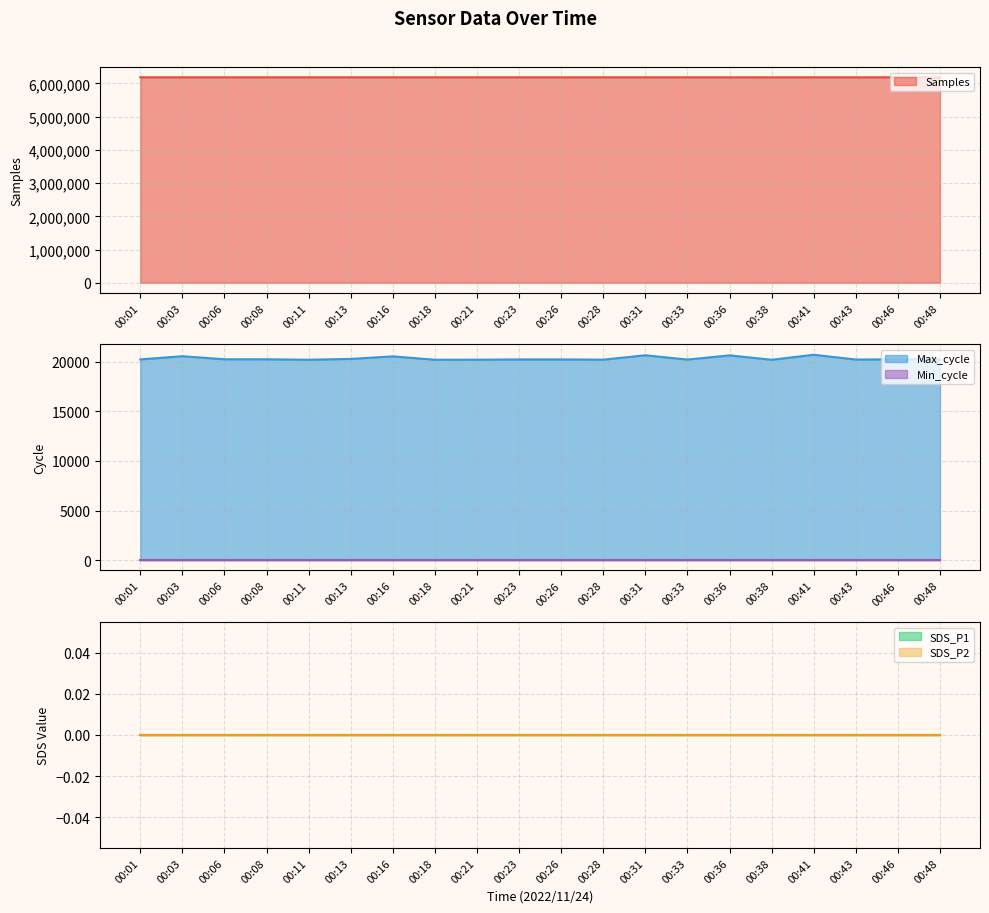

Reading left to right, extract all data points from this chart.

Samples: 6187085	6186589	6186701	6186562	6187337	6187151	6186953	6186781	6186768	6187358	6186145	6186738	6187166	6186539	6186504	6186109	6187199	6186395	6186776	6186370
Max_cycle: 20211	20535	20226	20226	20179	20262	20519	20179	20183	20211	20211	20188	20628	20196	20620	20176	20681	20199	20223	20214
SDS_P1: 0	0	0	0	0	0	0	0	0	0	0	0	0	0	0	0	0	0	0	0
SDS_P2: 0	0	0	0	0	0	0	0	0	0	0	0	0	0	0	0	0	0	0	0
Min_cycle: 23	23	23	23	23	23	23	23	23	23	23	23	23	23	23	23	23	23	23	23